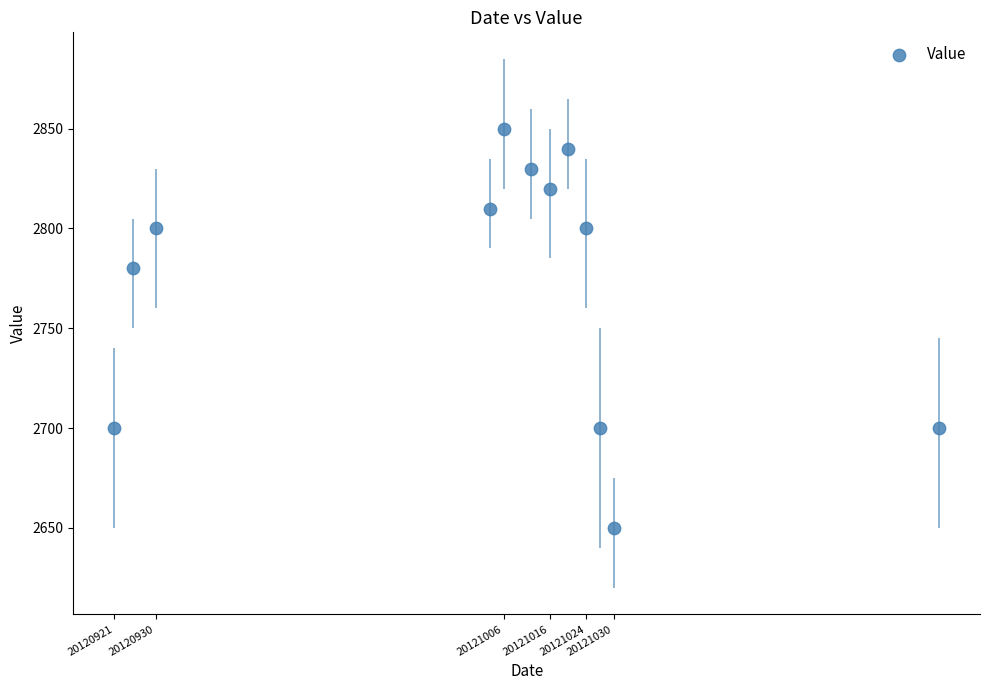

What is the range of Y values (max minus min)?

200